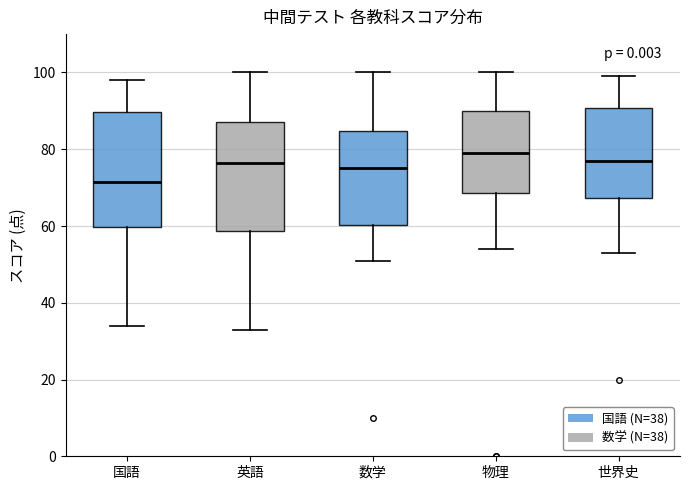

Reading left to right, transcribe this box plot: for each box, give where its median line is, the range the box spans, and where its two whiskers end, as read against the y-axis. The values are not printed on the chart, so give them approximately, as read against the axis.

国語: median 72, box 60 to 90, whiskers 34 to 98
英語: median 76, box 58 to 88, whiskers 34 to 100
数学: median 76, box 60 to 84, whiskers 52 to 100
物理: median 80, box 68 to 90, whiskers 54 to 100
世界史: median 78, box 68 to 90, whiskers 54 to 100